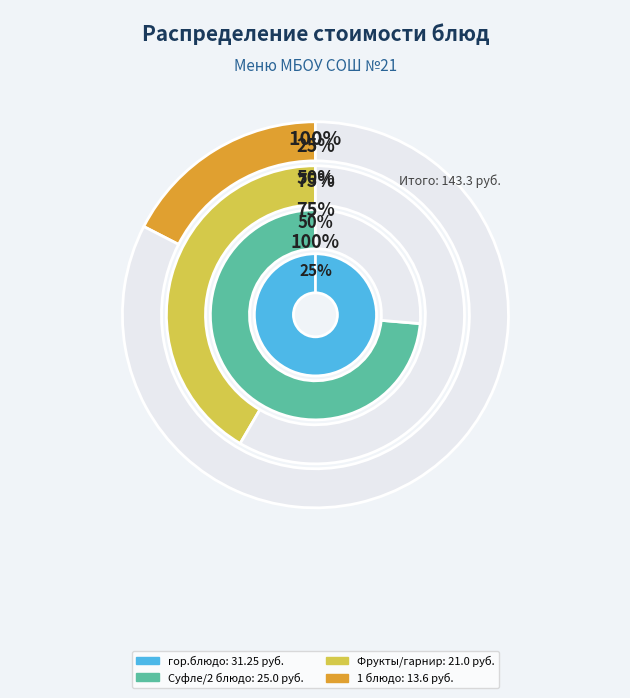

The 1 блюдо slice represents 1% of the pie. True or false?

False